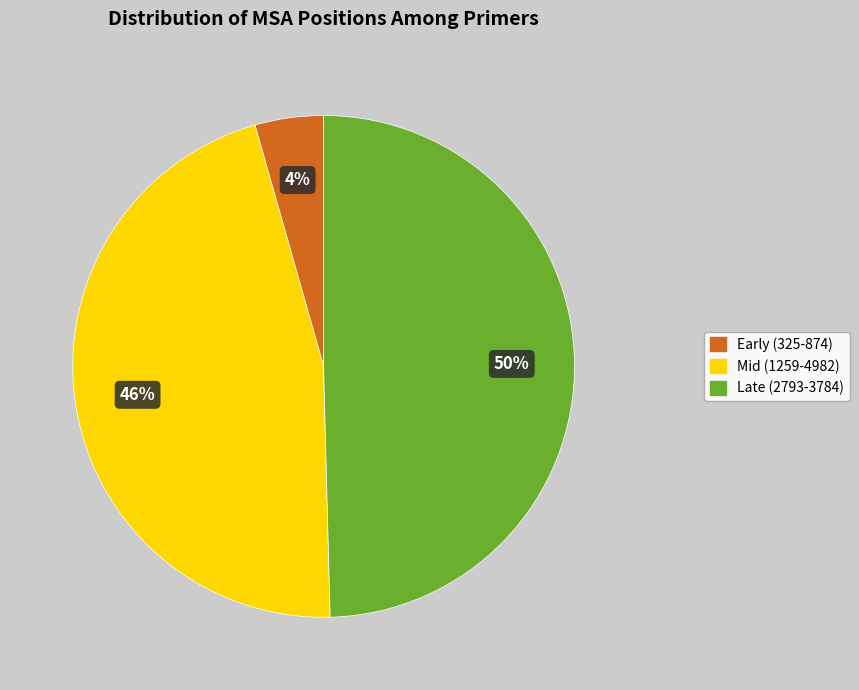

Which slice is the largest?

Late (2793-3784)